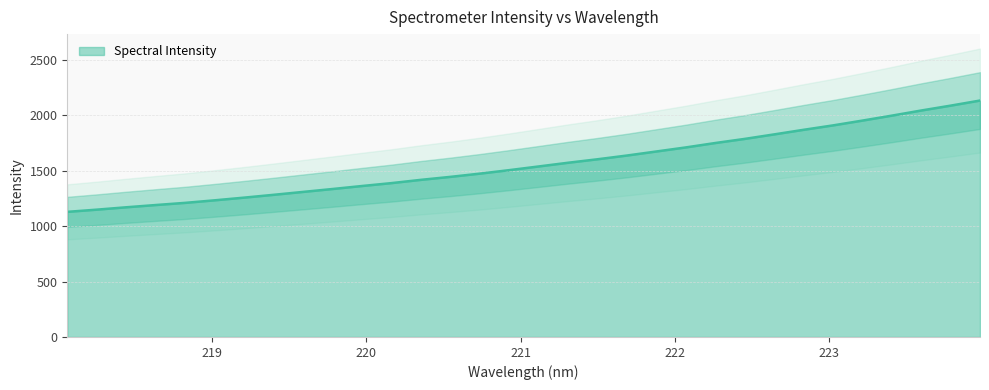

True or false: the data shows 1416.9 at 220.3533.

True